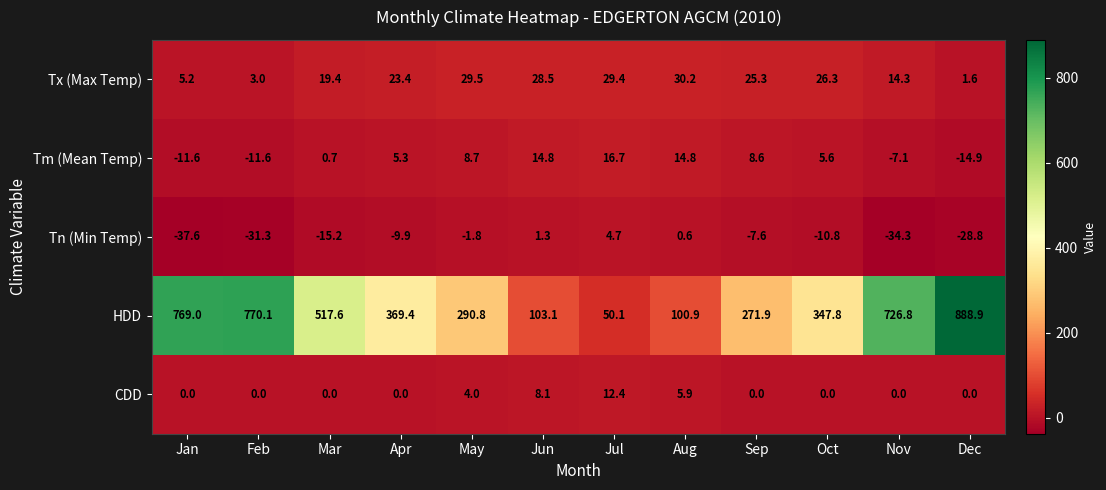

Rank the series by their maximum value, from highest to lowest.

HDD, Tx (Max Temp), Tm (Mean Temp), CDD, Tn (Min Temp)